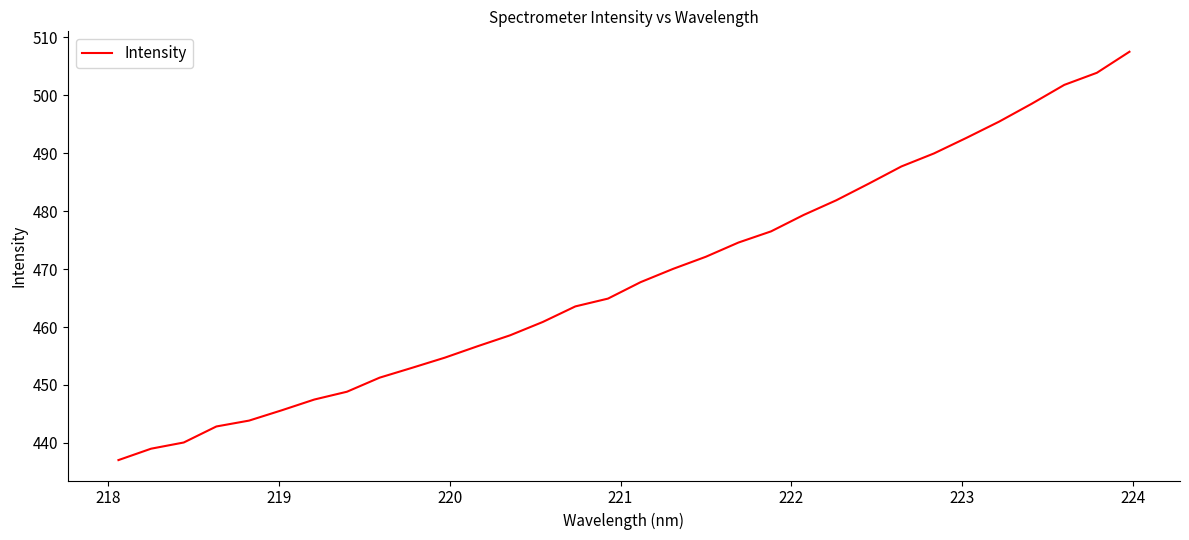

What is the maximum value shown in the chart?

507.5